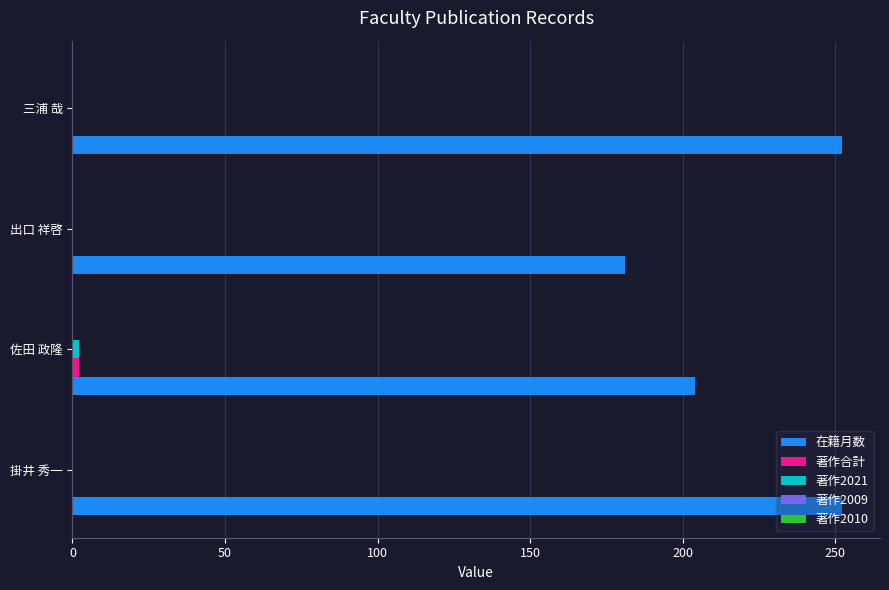

True or false: 在籍月数 has a value of 407 at 掛井 秀一.

False